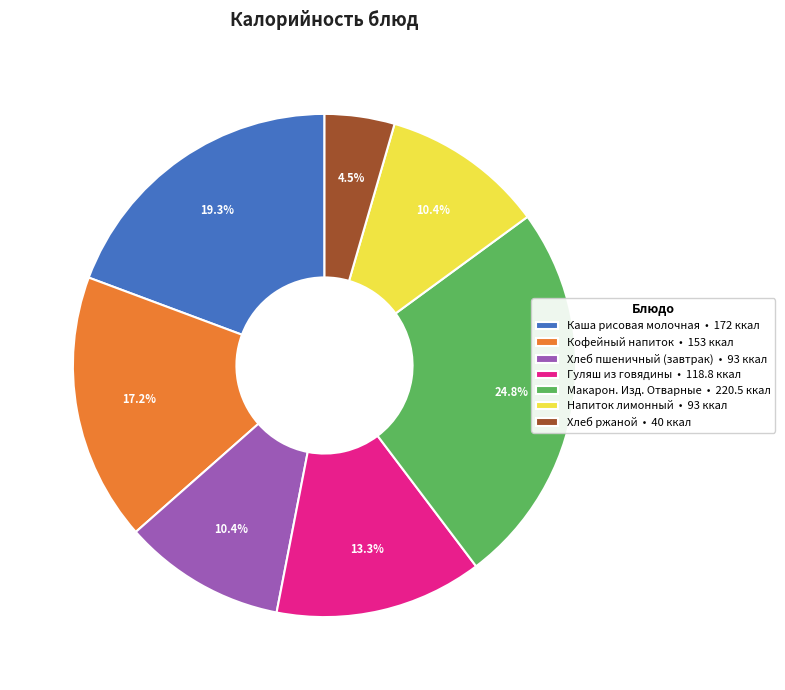

Count the number of slices in the pie.

7